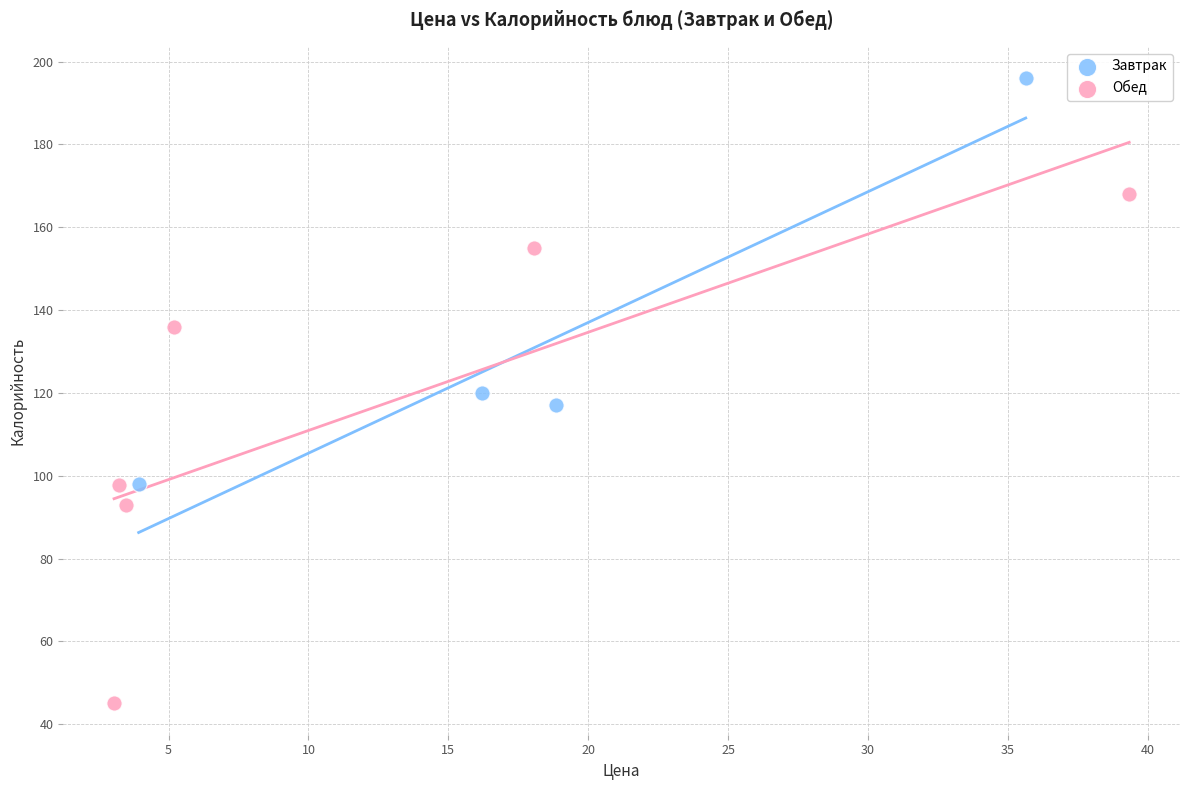

Which series has the widest spread of Y values?

Обед